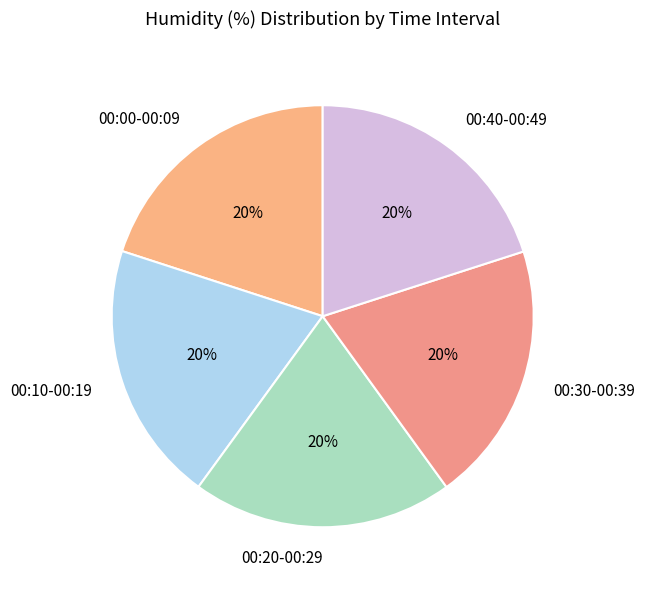

Is there any slice that represents more than half of the pie?

No